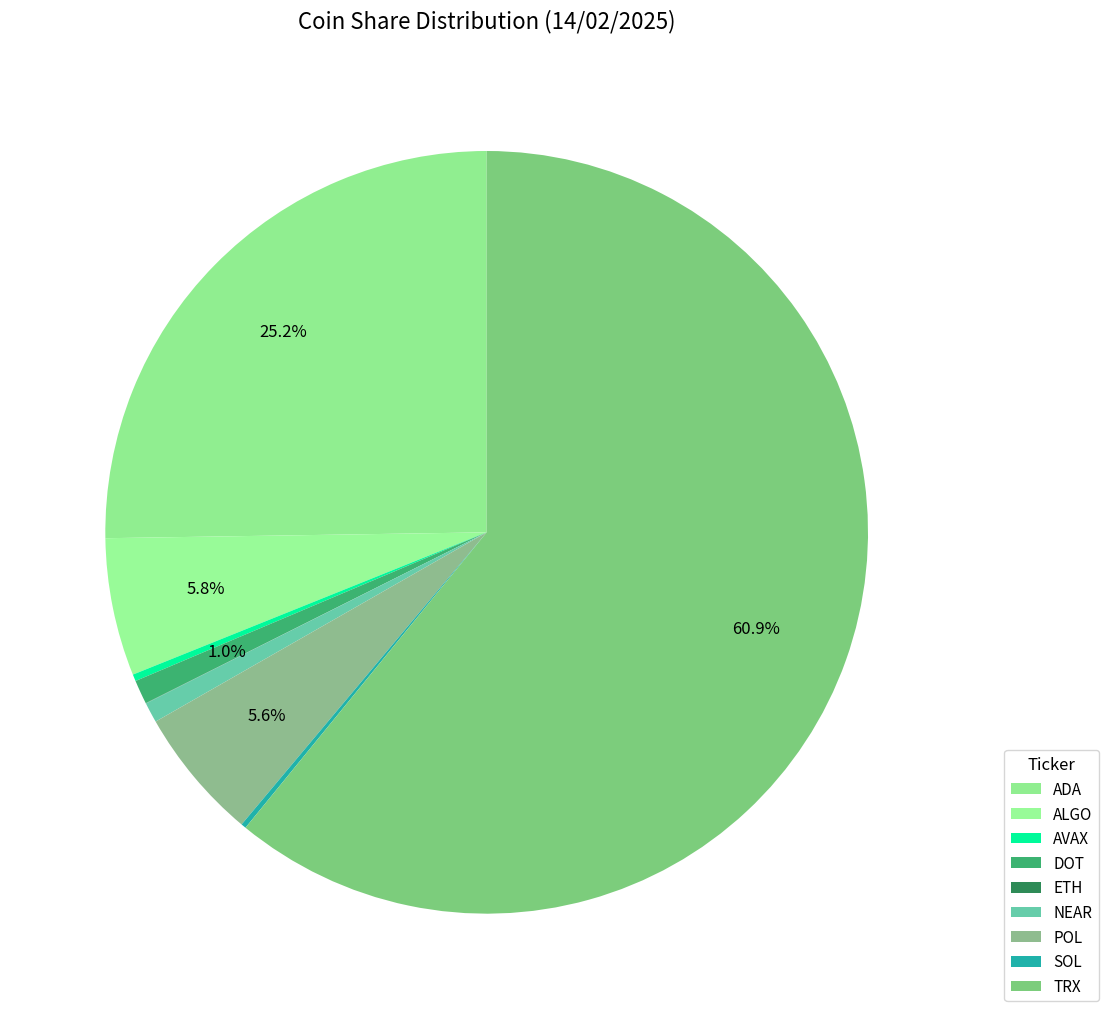

Do DOT and POL together represent more than half of the pie?

No